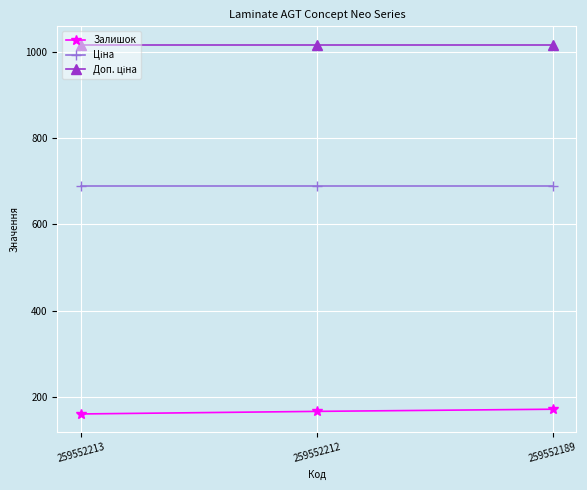

What is the average value of the Залишок series?

165.7